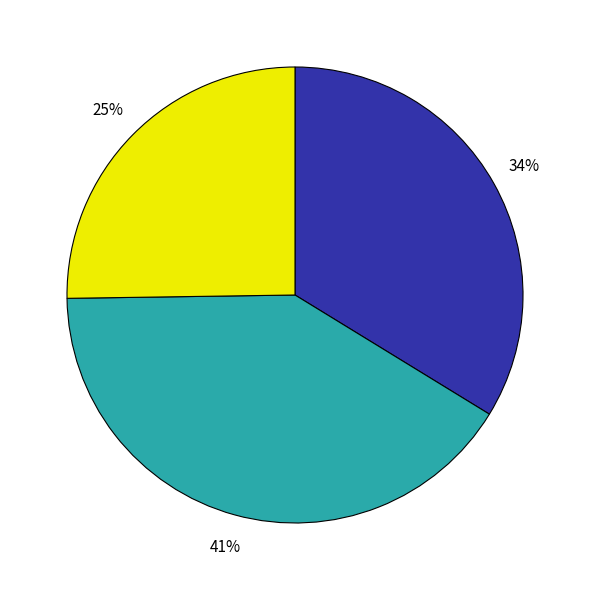

How many slices are in this pie chart?

3